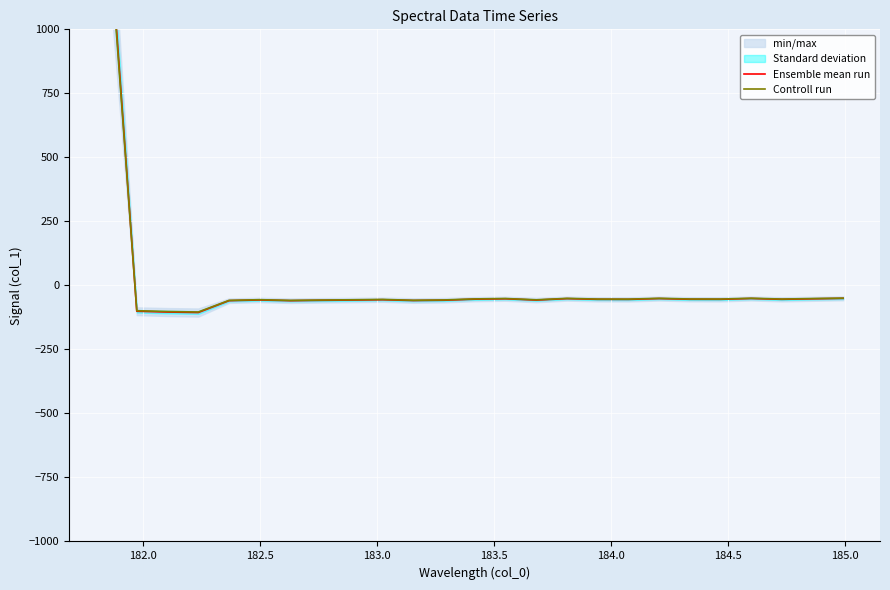

At 182.0, list the series in order from smallest to largest.

Ensemble mean run, Controll run